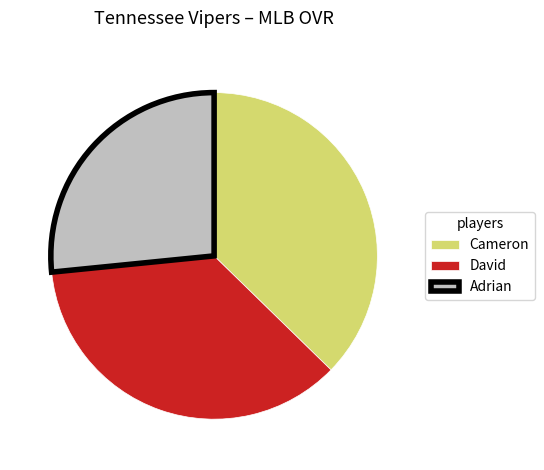

Is it true that Adrian is 27% of the pie?

True